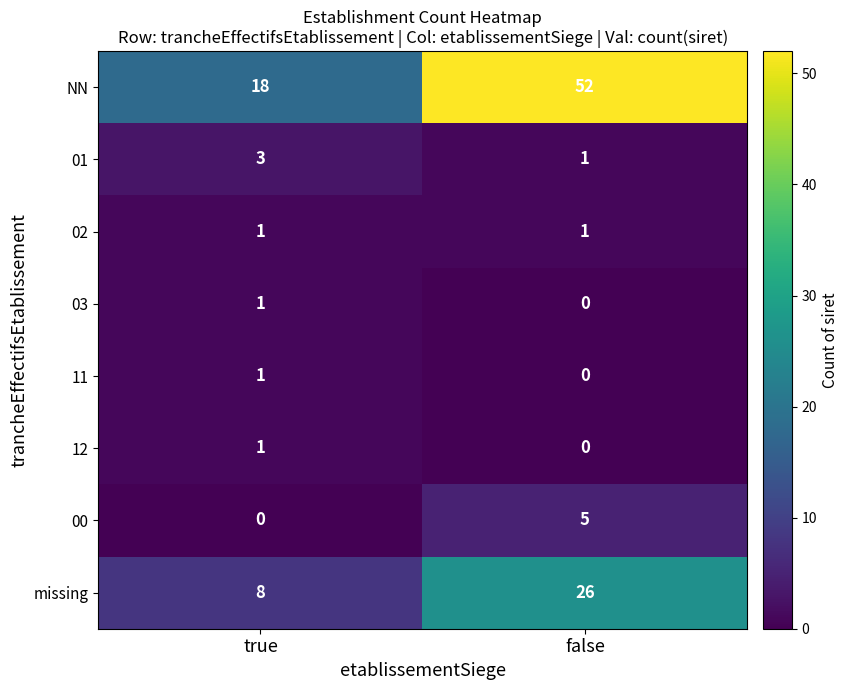

The 01 series shows 1 at true. True or false?

False